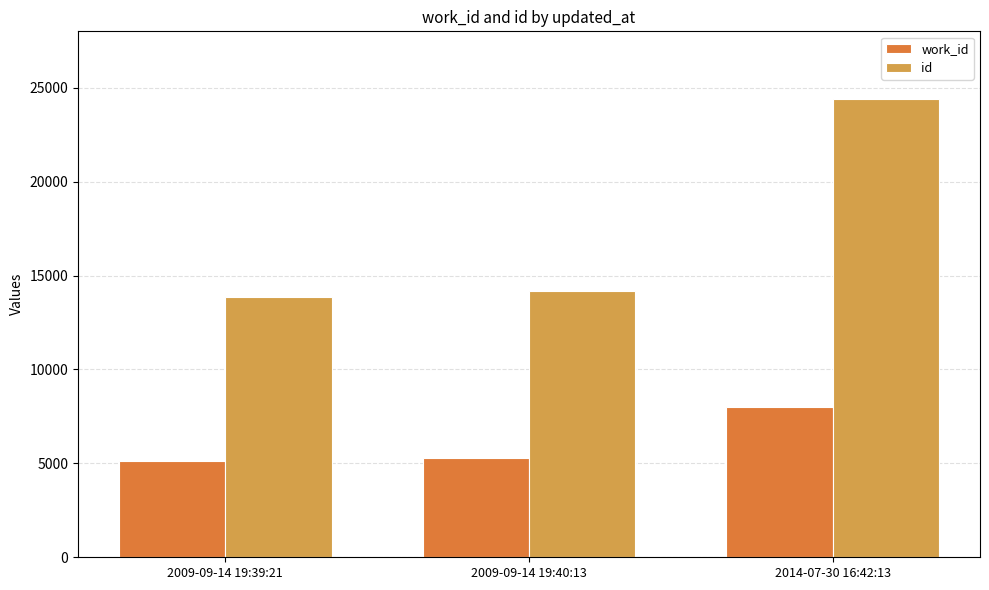

What is the difference between the second highest and minimum values in the work_id series?

143